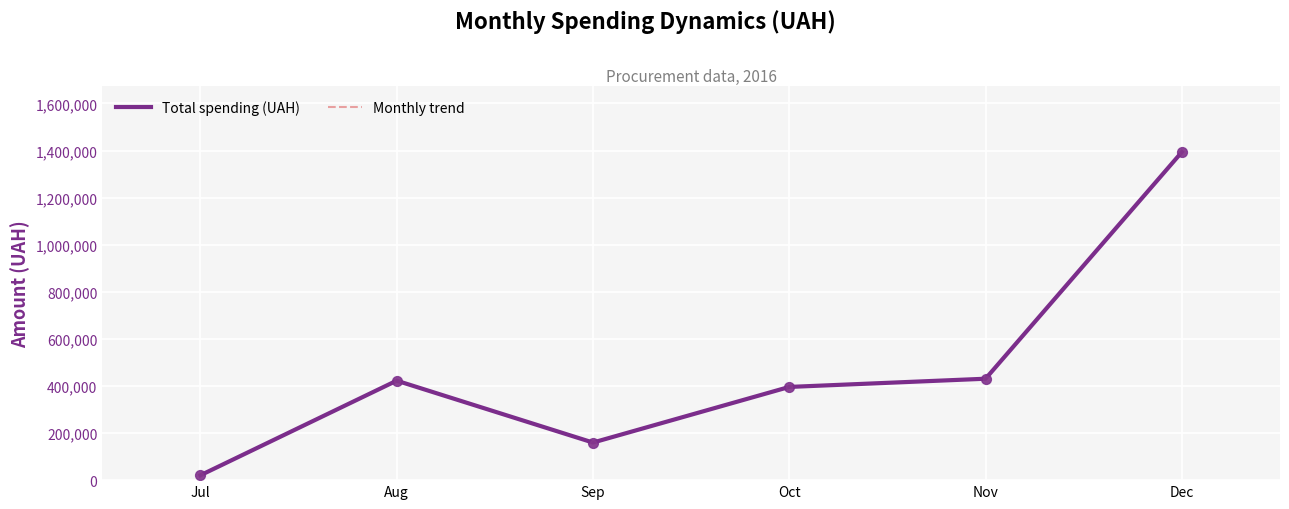

What is the total value across all series at Dec?

2787402.4